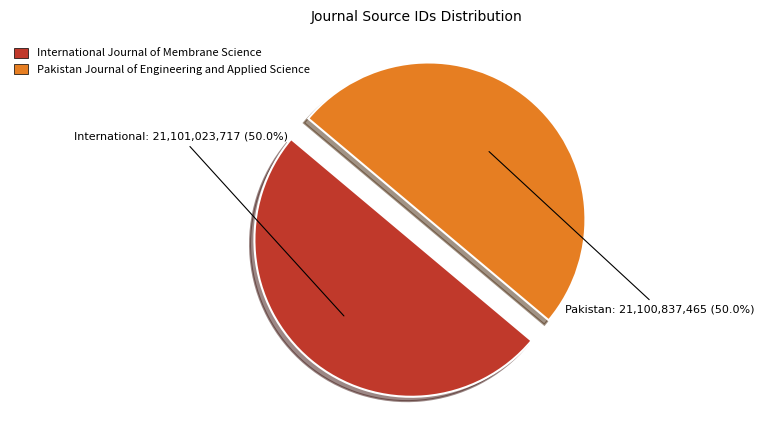

How much of the chart is everything except Pakistan Journal of Engineering and Applied Science?

50.0%